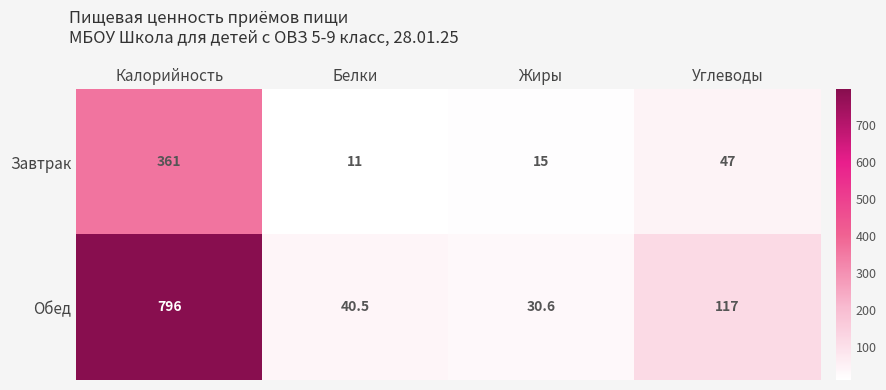

How many distinct data groups are displayed?

2